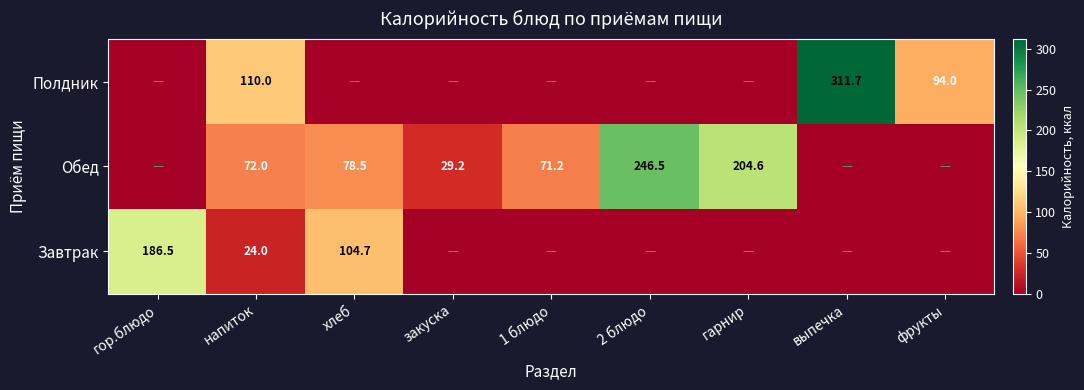

Is it true that Обед equals 87.2 at гарнир?

False